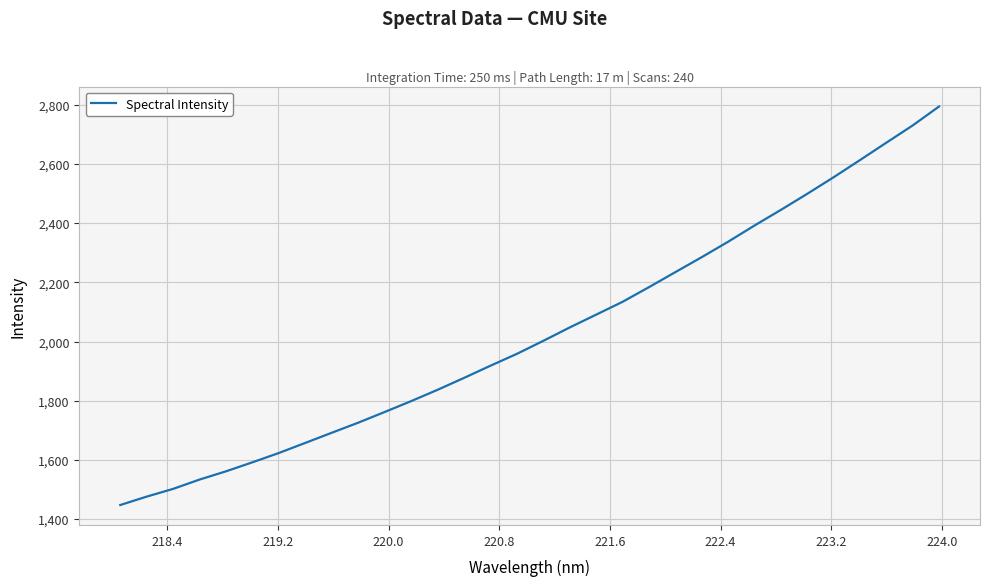

What is the maximum value shown in the chart?

2794.0